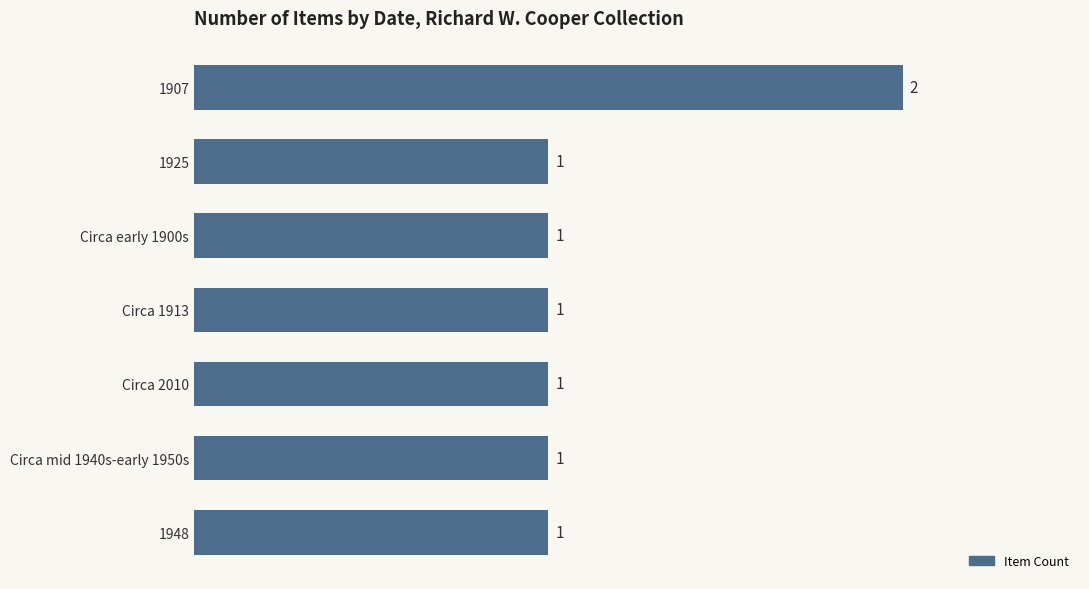

What position from the bottom is Circa 2010?

3